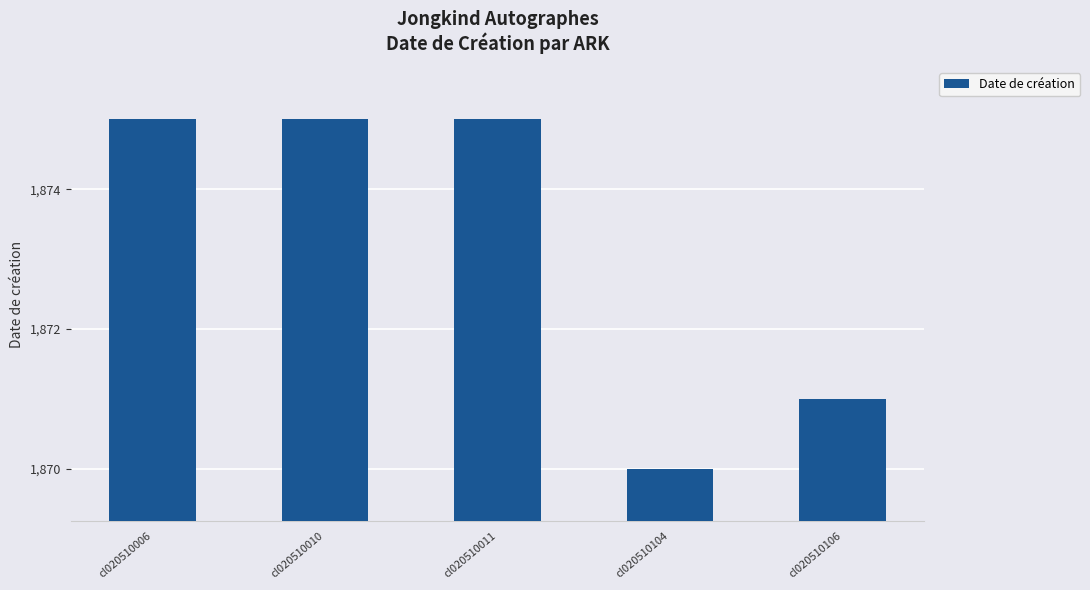

True or false: the data shows 3150 at cl020510106.

False